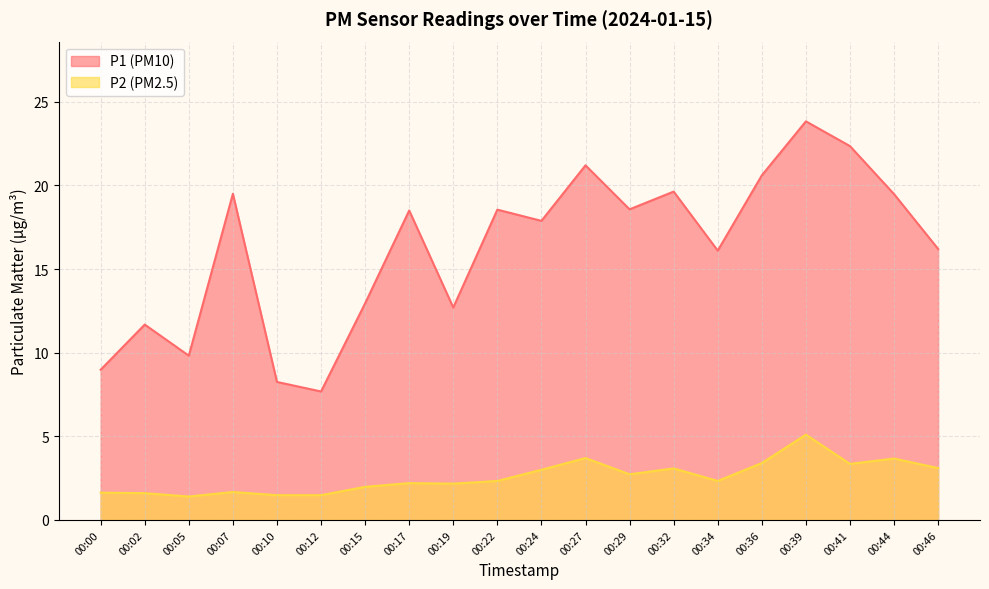

True or false: P1 has a value of 20.5 at 00:15.

False